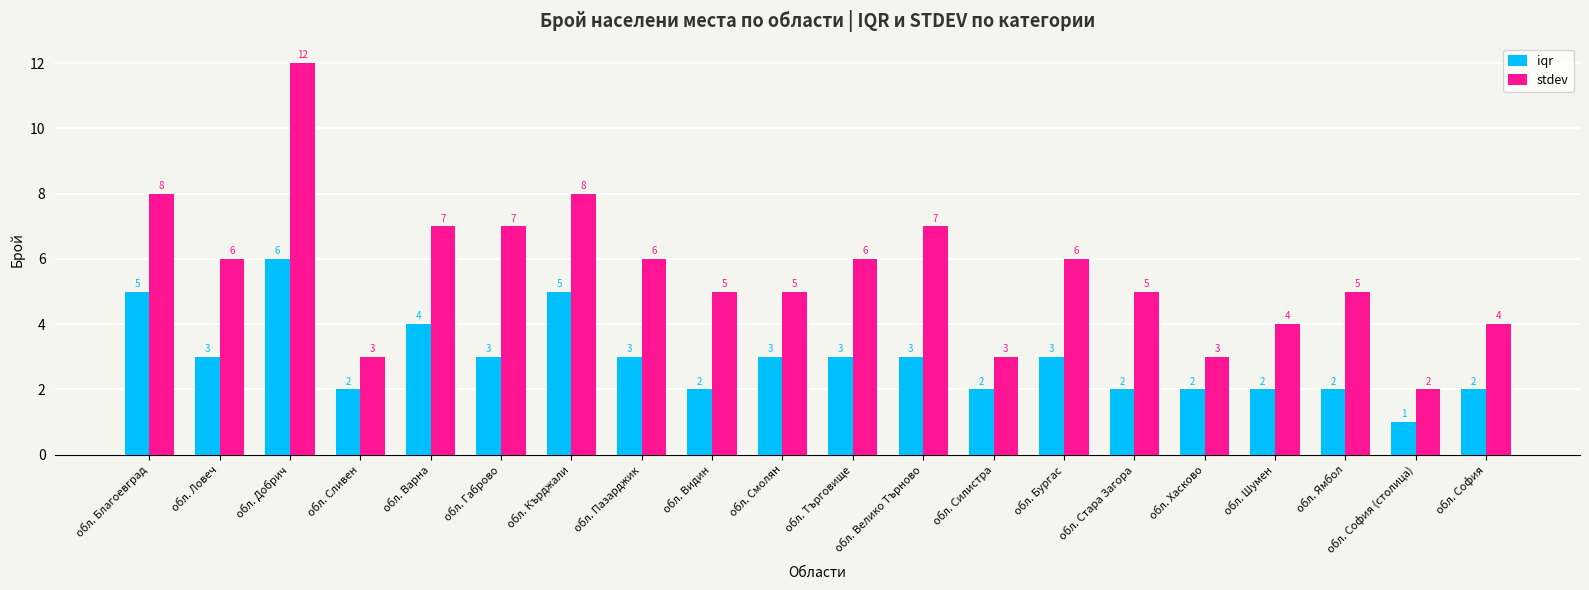

At which category is the sum across all series the highest?

обл. Добрич